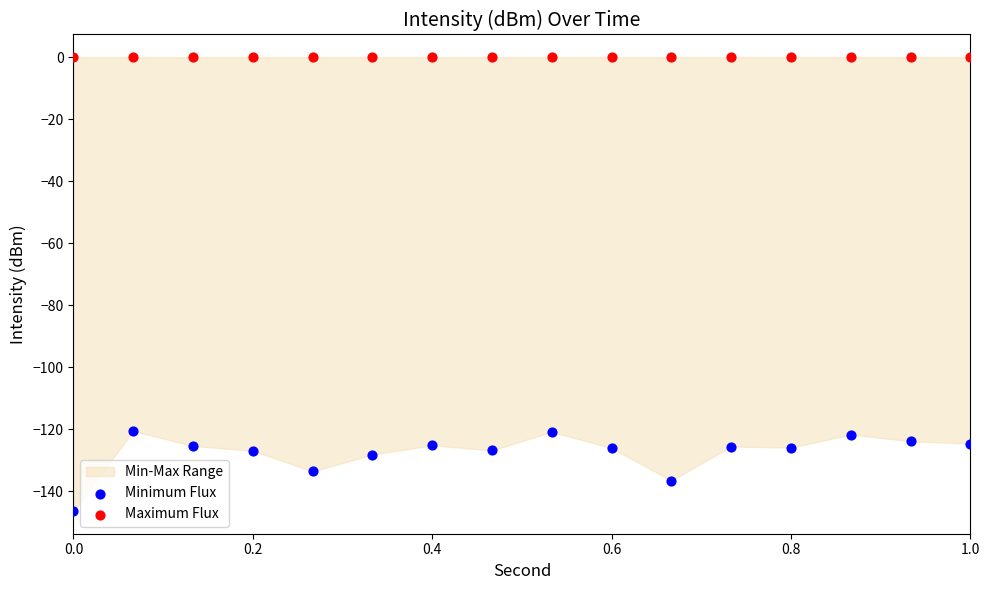

Which series contains the lowest Y value?

Minimum Flux